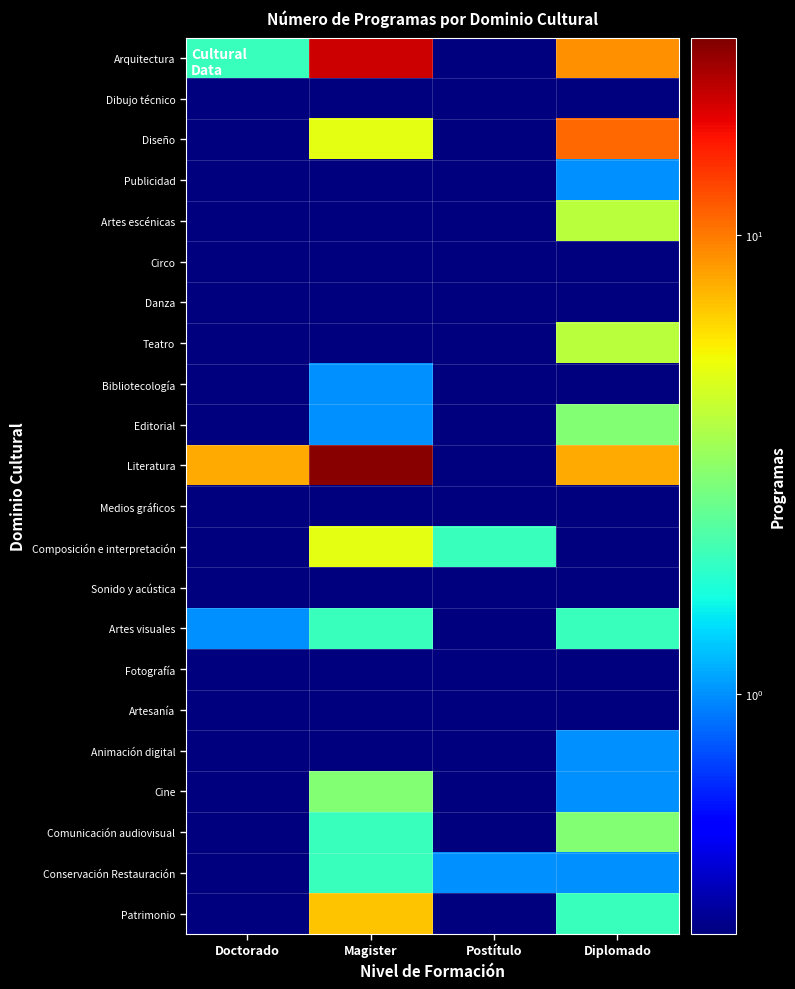

Reading left to right, list all the values displayed in this chart.

Arquitectura: Doctorado=2.0	Magister=20.0	Postítulo=0.1	Diplomado=9.0
Dibujo técnico: Doctorado=0.1	Magister=0.1	Postítulo=0.1	Diplomado=0.1
Diseño: Doctorado=0.1	Magister=5.0	Postítulo=0.1	Diplomado=11.0
Publicidad: Doctorado=0.1	Magister=0.1	Postítulo=0.1	Diplomado=1.0
Artes escénicas: Doctorado=0.1	Magister=0.1	Postítulo=0.1	Diplomado=4.0
Circo: Doctorado=0.1	Magister=0.1	Postítulo=0.1	Diplomado=0.1
Danza: Doctorado=0.1	Magister=0.1	Postítulo=0.1	Diplomado=0.1
Teatro: Doctorado=0.1	Magister=0.1	Postítulo=0.1	Diplomado=4.0
Bibliotecología: Doctorado=0.1	Magister=1.0	Postítulo=0.1	Diplomado=0.1
Editorial: Doctorado=0.1	Magister=1.0	Postítulo=0.1	Diplomado=3.0
Literatura: Doctorado=8.0	Magister=26.0	Postítulo=0.1	Diplomado=8.0
Medios gráficos: Doctorado=0.1	Magister=0.1	Postítulo=0.1	Diplomado=0.1
Composición e interpretación: Doctorado=0.1	Magister=5.0	Postítulo=2.0	Diplomado=0.1
Sonido y acústica: Doctorado=0.1	Magister=0.1	Postítulo=0.1	Diplomado=0.1
Artes visuales: Doctorado=1.0	Magister=2.0	Postítulo=0.1	Diplomado=2.0
Fotografía: Doctorado=0.1	Magister=0.1	Postítulo=0.1	Diplomado=0.1
Artesanía: Doctorado=0.1	Magister=0.1	Postítulo=0.1	Diplomado=0.1
Animación digital: Doctorado=0.1	Magister=0.1	Postítulo=0.1	Diplomado=1.0
Cine: Doctorado=0.1	Magister=3.0	Postítulo=0.1	Diplomado=1.0
Comunicación audiovisual: Doctorado=0.1	Magister=2.0	Postítulo=0.1	Diplomado=3.0
Conservación Restauración: Doctorado=0.1	Magister=2.0	Postítulo=1.0	Diplomado=1.0
Patrimonio: Doctorado=0.1	Magister=7.0	Postítulo=0.1	Diplomado=2.0